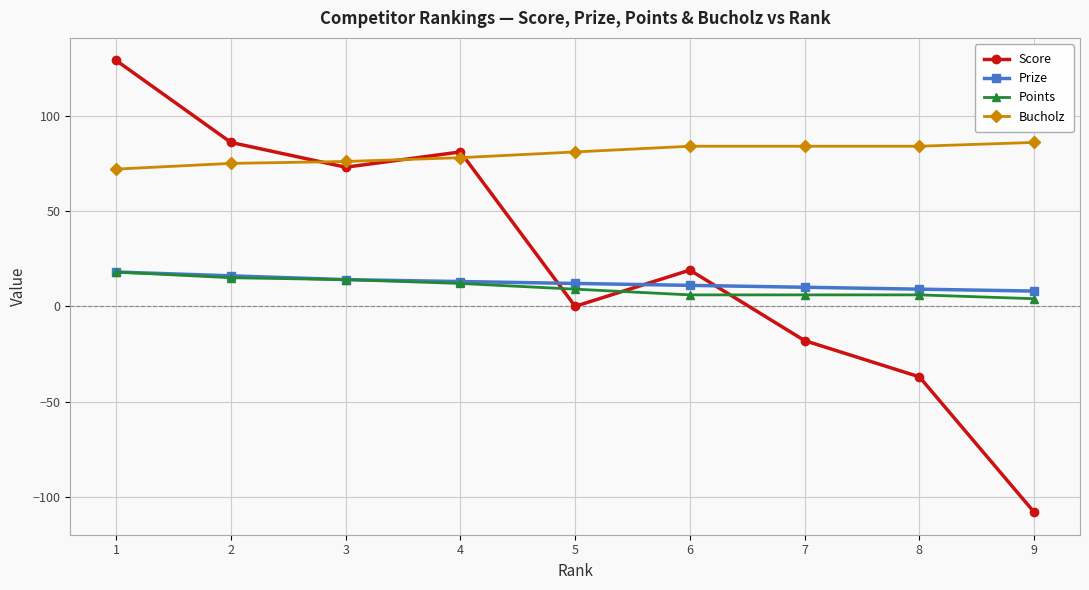

How many lines are shown in the chart?

4